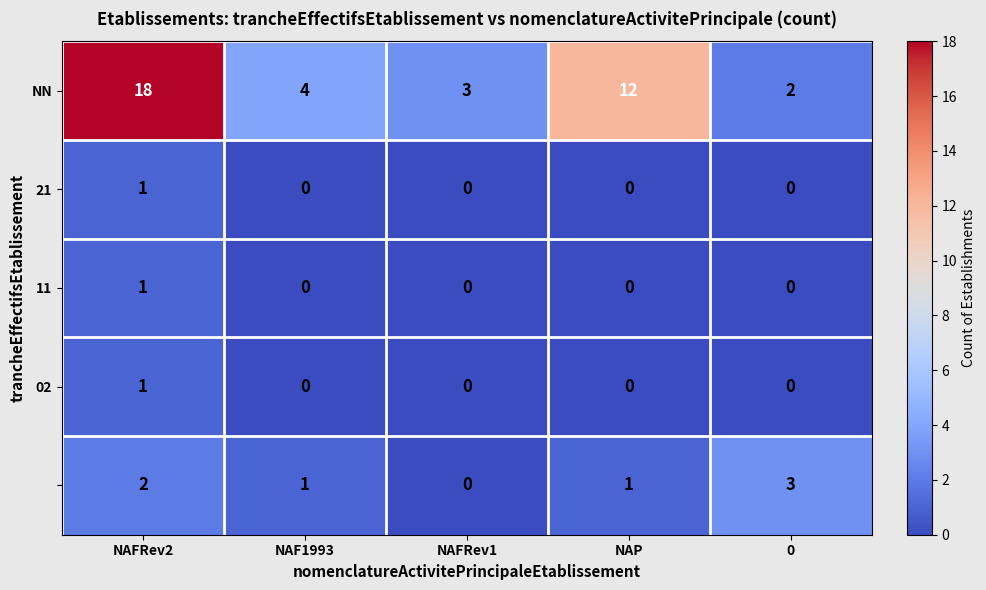

How many categories are shown in the chart?

5